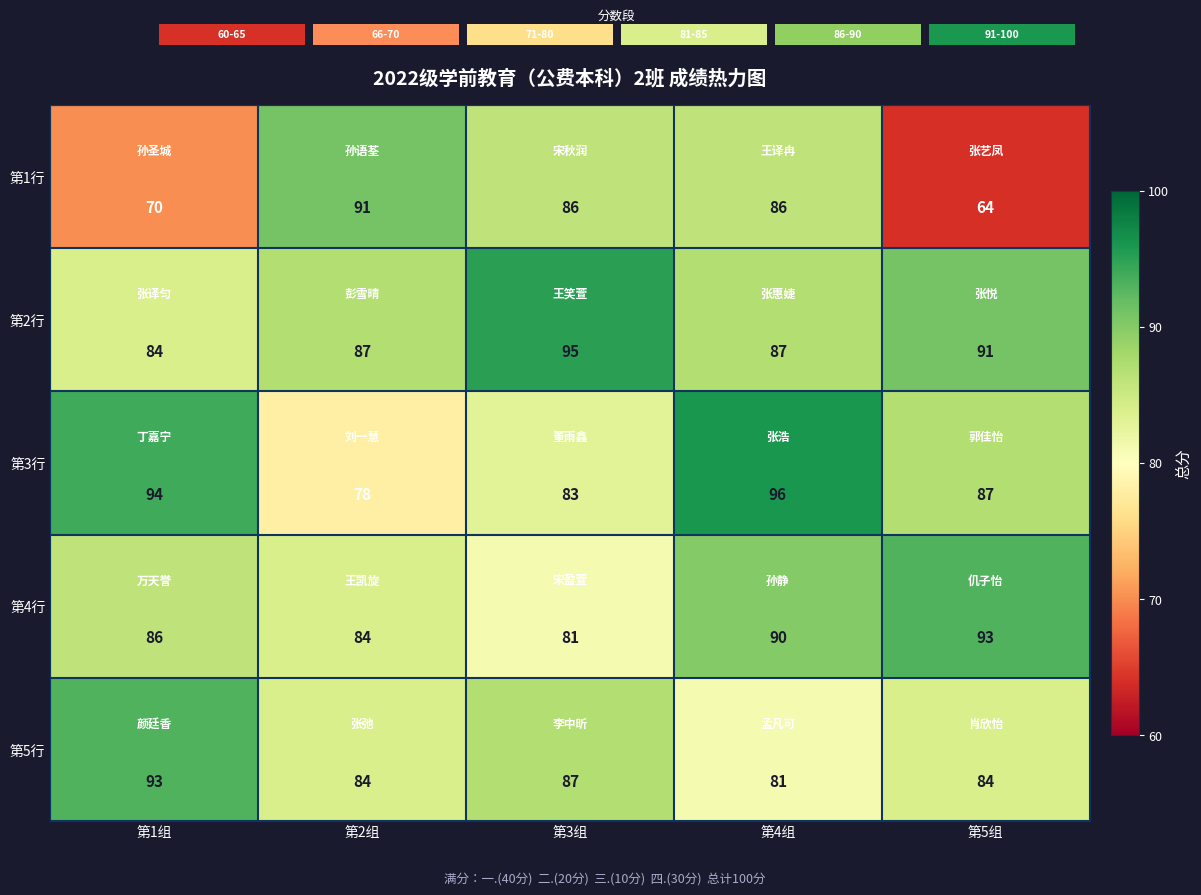

True or false: 第4行 has a value of 117 at 第2组.

False